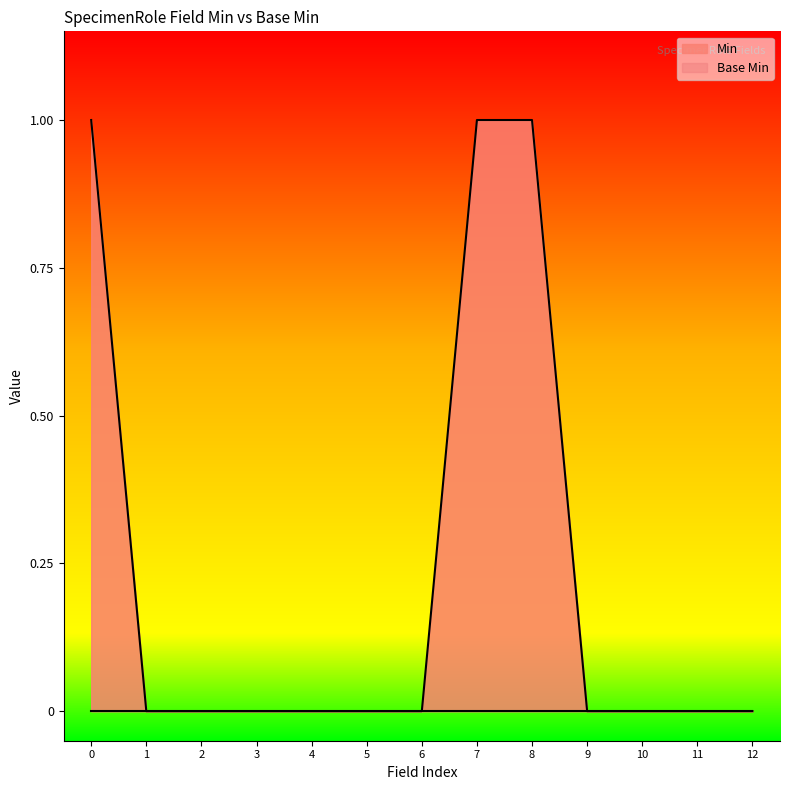

How many data points are above 0?

3